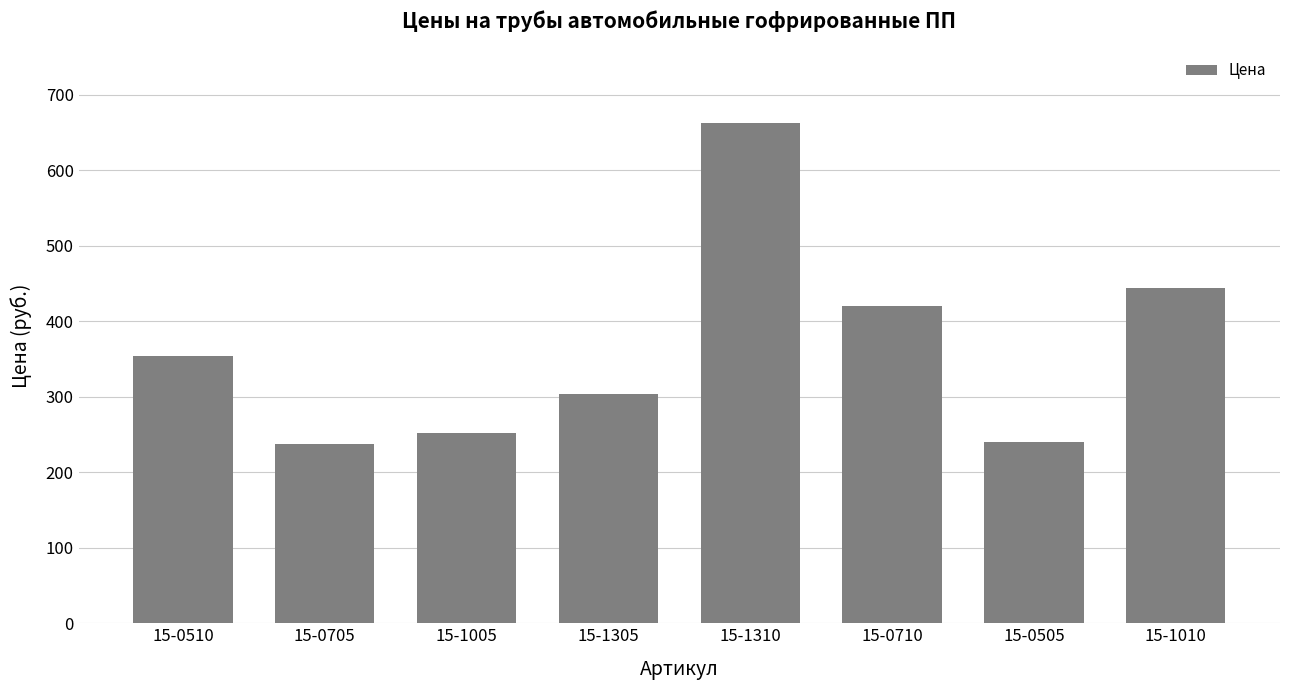

What is the sum of the values at 15-1305 and 15-0705?

541.4